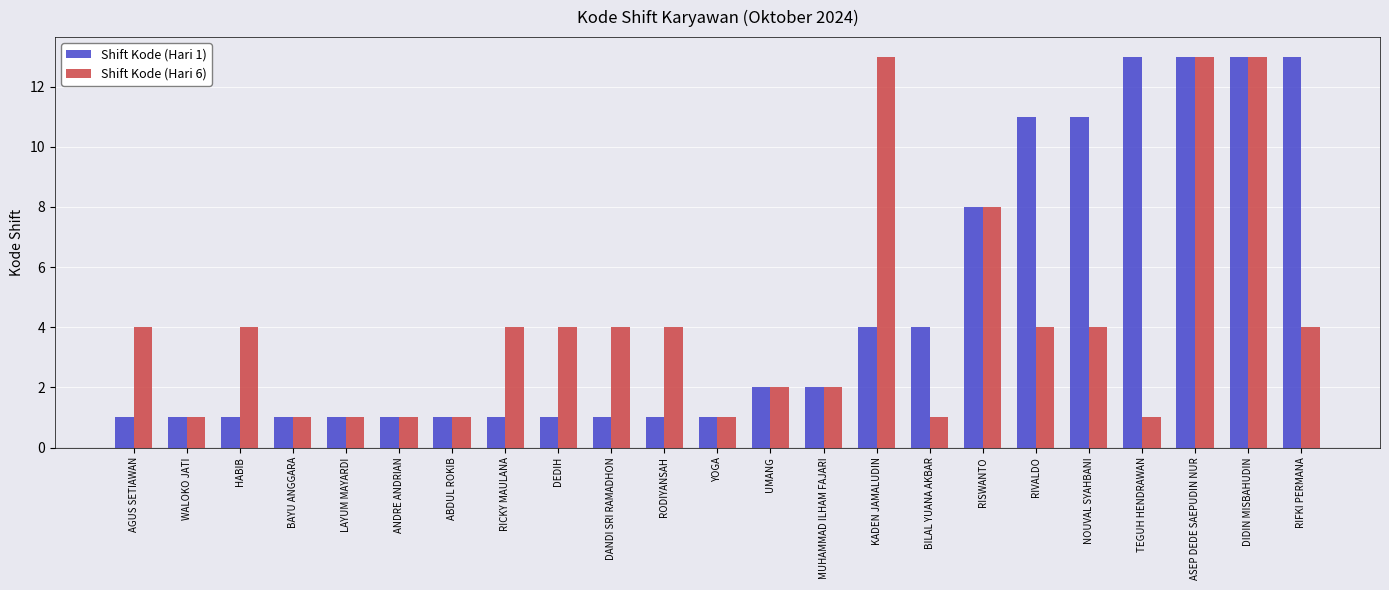

What is the difference between the highest and lowest values at TEGUH HENDRAWAN?

12